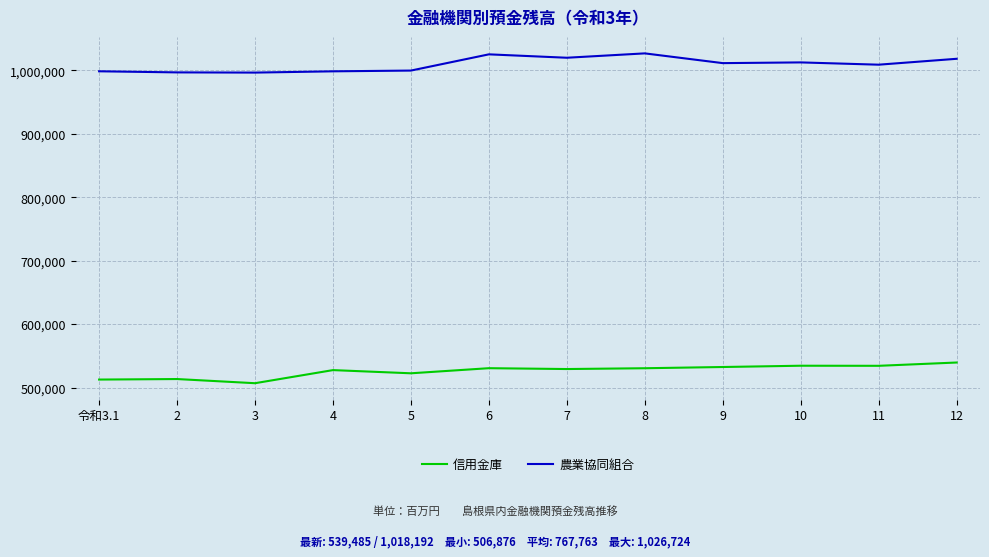

Rank the series at 3 from lowest to highest value.

信用金庫, 農業協同組合